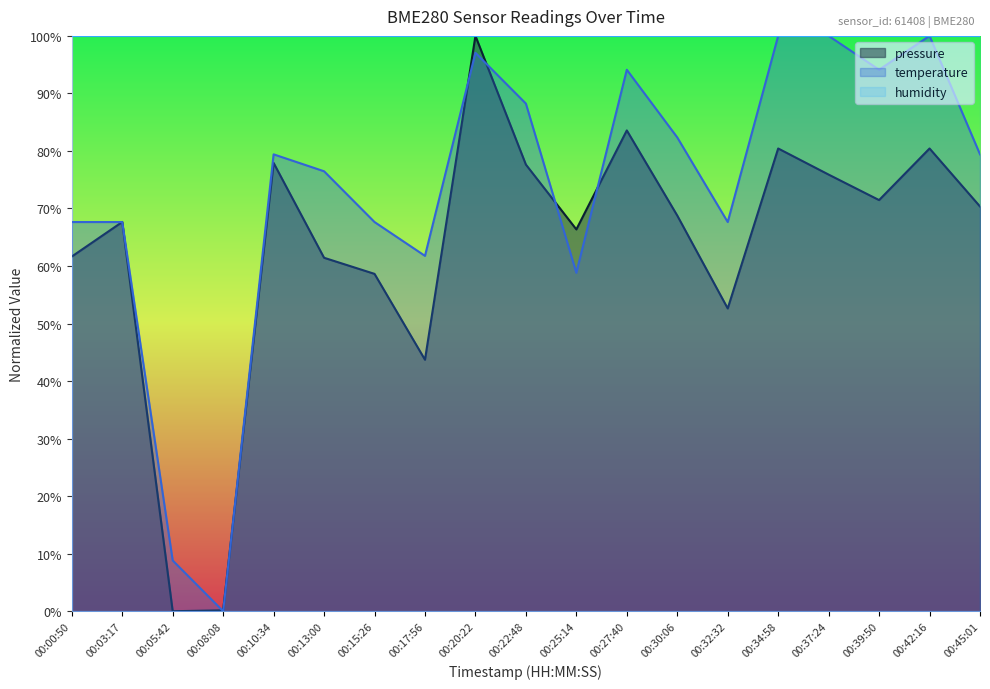

Reading left to right, extract all data points from this chart.

pressure: 61.7	67.7	0.0	0.2	77.9	61.4	58.6	43.7	100.0	77.6	66.4	83.6	68.8	52.6	80.4	75.9	71.5	80.4	70.3
temperature: 67.6	67.6	8.8	0.0	79.4	76.5	67.6	61.8	97.1	88.2	58.8	94.1	82.4	67.6	100.0	100.0	94.1	100.0	79.4